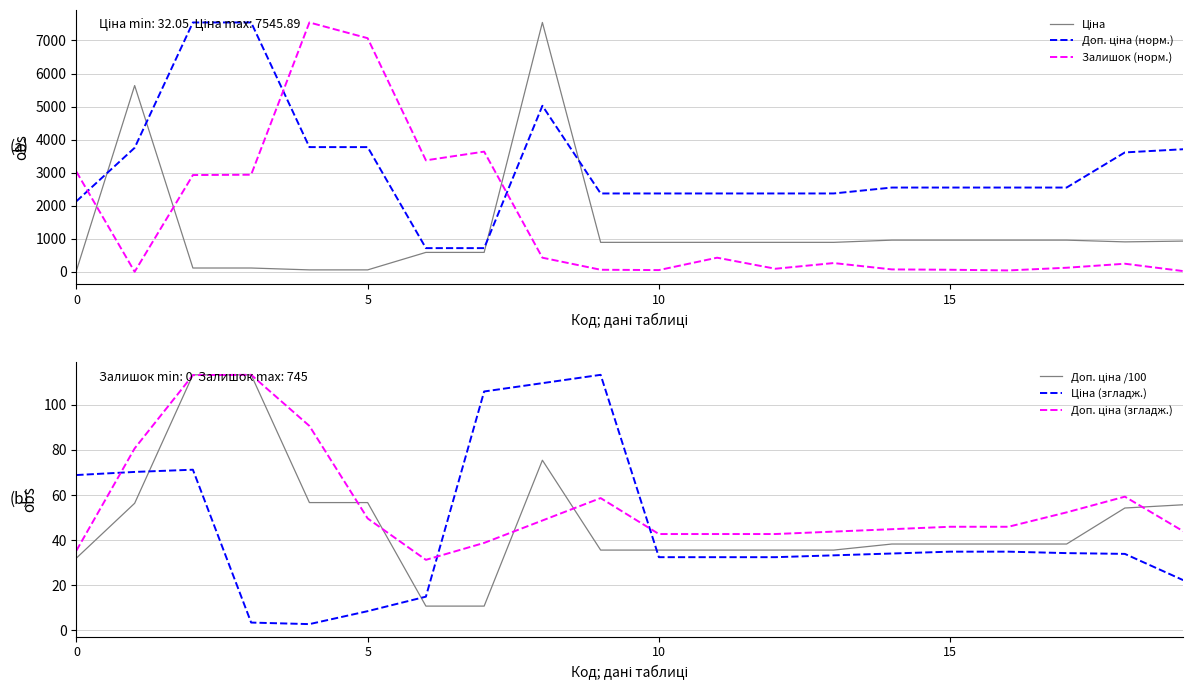

What is the highest value of the Залишок (норм.) series?

7545.9